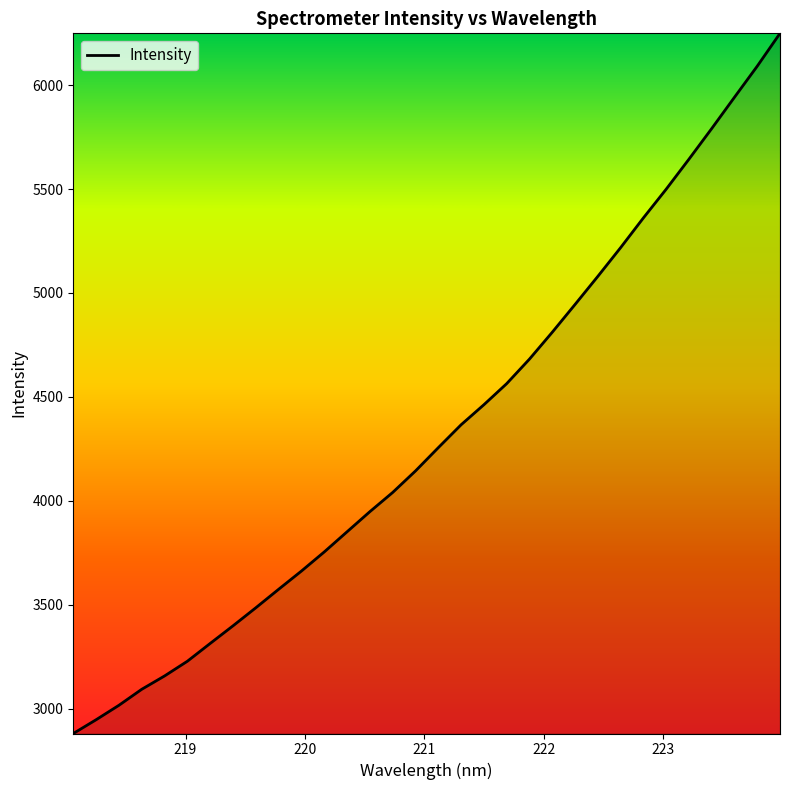

What is the minimum value shown in the chart?

2880.4